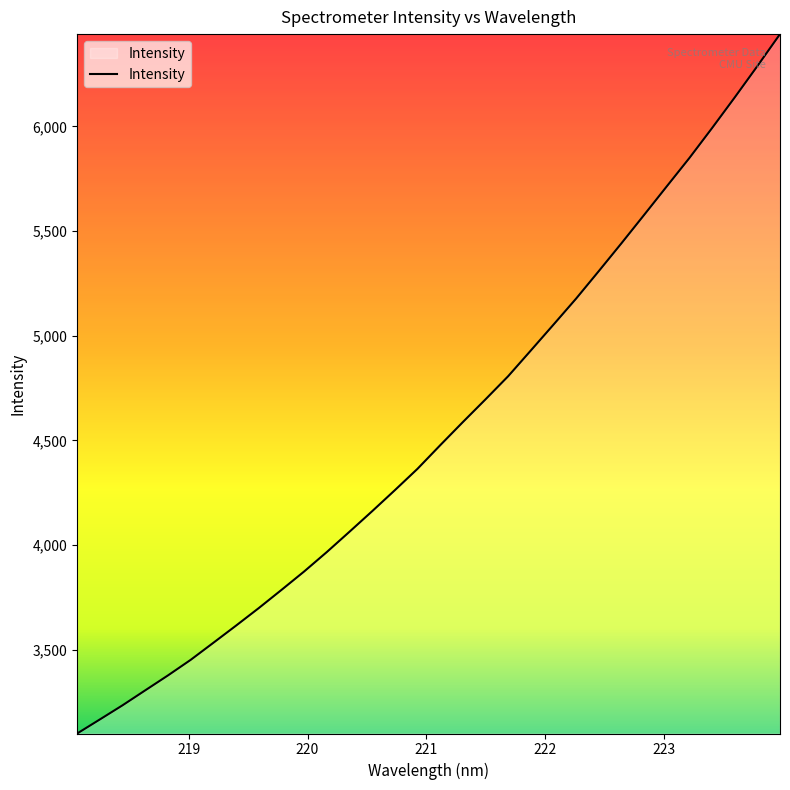

What is the sum of all values?

145420.0